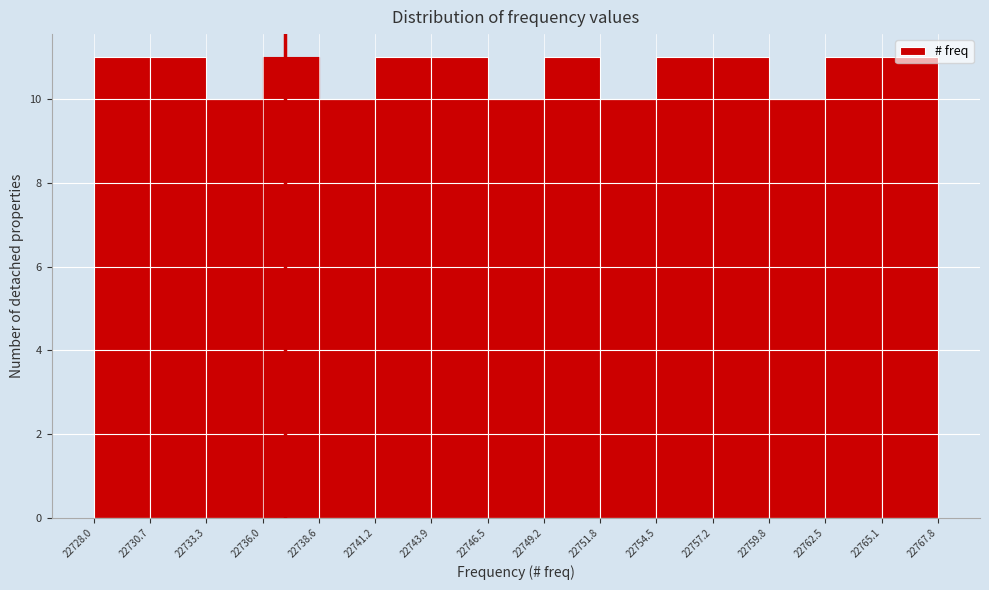

Reading left to right, transcribe this chart: for each bar, give the range it covers on the x-axis and its height. The values are not printed on the chart, so give them approximately, as read against the axis.

22728.0 to 22730.7: 11
22730.7 to 22733.3: 11
22733.3 to 22736.0: 10
22736.0 to 22738.6: 11
22738.6 to 22741.2: 10
22741.2 to 22743.9: 11
22743.9 to 22746.5: 11
22746.5 to 22749.2: 10
22749.2 to 22751.8: 11
22751.8 to 22754.5: 10
22754.5 to 22757.2: 11
22757.2 to 22759.8: 11
22759.8 to 22762.5: 10
22762.5 to 22765.1: 11
22765.1 to 22767.8: 11